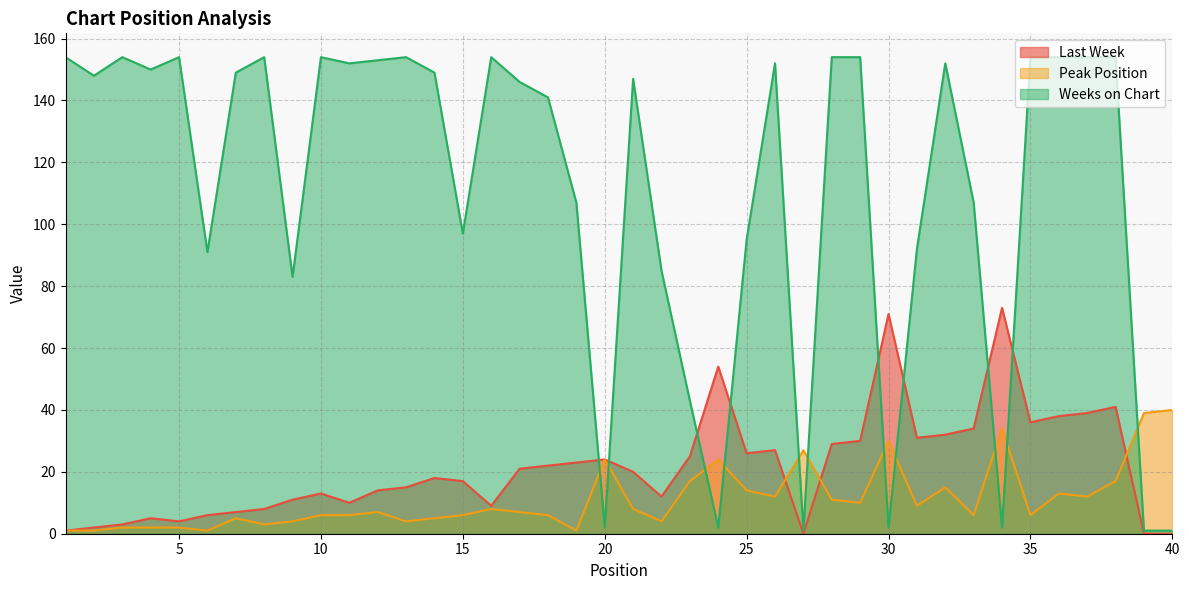

Reading left to right, what are all the values shown in this chart?

Last Week: 1=1	2=2	3=3	4=5	5=4	6=6	7=7	8=8	9=11	10=13	11=10	12=14	13=15	14=18	15=17	16=9	17=21	18=22	19=23	20=24	21=20	22=12	23=25	24=54	25=26	26=27	27=0	28=29	29=30	30=71	31=31	32=32	33=34	34=73	35=36	36=38	37=39	38=41	39=0	40=0
Peak Position: 1=1	2=1	3=2	4=2	5=2	6=1	7=5	8=3	9=4	10=6	11=6	12=7	13=4	14=5	15=6	16=8	17=7	18=6	19=1	20=24	21=8	22=4	23=17	24=24	25=14	26=12	27=27	28=11	29=10	30=30	31=9	32=15	33=6	34=34	35=6	36=13	37=12	38=17	39=39	40=40
Weeks on Chart: 1=154	2=148	3=154	4=150	5=154	6=91	7=149	8=154	9=83	10=154	11=152	12=153	13=154	14=149	15=97	16=154	17=146	18=141	19=107	20=2	21=147	22=85	23=43	24=2	25=95	26=152	27=1	28=154	29=154	30=2	31=92	32=152	33=107	34=2	35=154	36=154	37=154	38=154	39=1	40=1